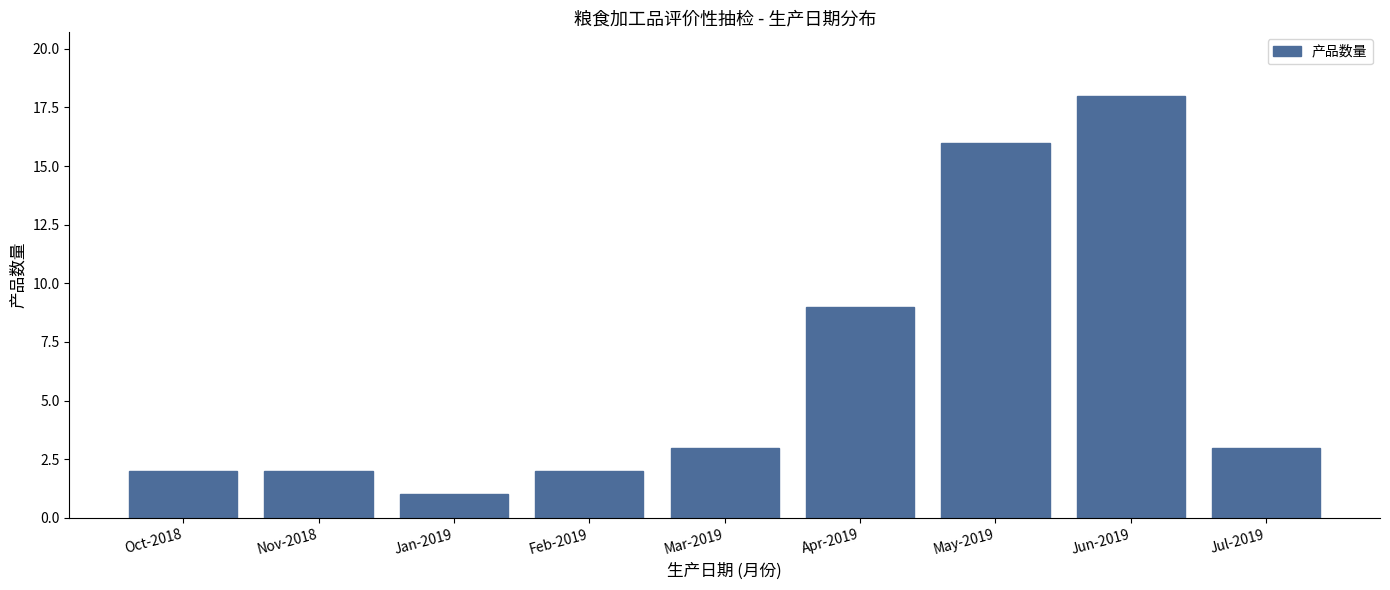

Reading right to left, what are all the values shown in this chart?

Jul-2019=3	Jun-2019=18	May-2019=16	Apr-2019=9	Mar-2019=3	Feb-2019=2	Jan-2019=1	Nov-2018=2	Oct-2018=2